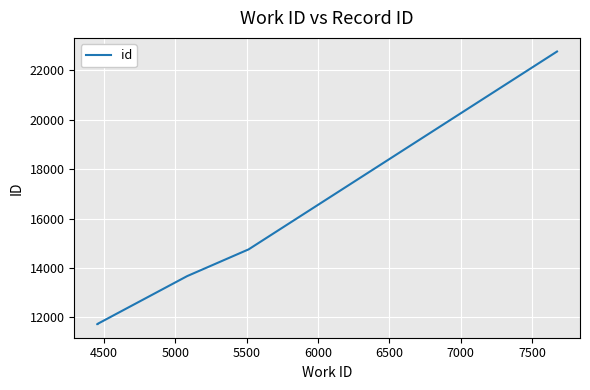

Which has a higher value, 6500 or 6000?

6500